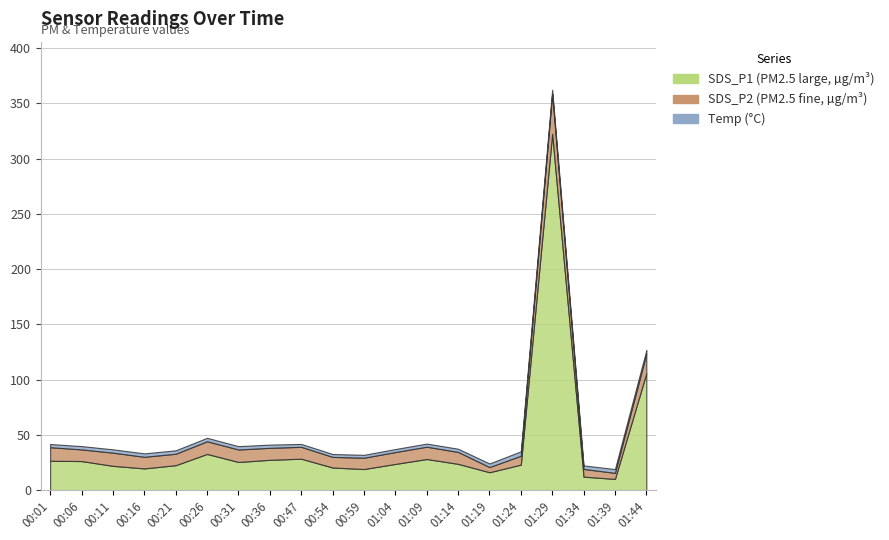

Reading right to left, extract all data points from this chart.

SDS_P1: 105.8	10.1	12.2	322.6	23.0	16.1	23.7	28.1	23.6	19.0	20.4	28.4	27.4	25.4	32.7	22.5	19.6	21.9	26.2	26.5
SDS_P2: 17.7	5.5	7.0	36.3	8.0	4.7	10.8	11.2	10.8	10.2	9.6	10.8	10.8	11.3	11.5	10.4	10.5	11.9	10.5	12.3
Temp: 3.2	3.4	3.2	3.6	4.0	3.2	2.9	2.8	2.7	2.6	2.6	2.6	2.9	3.0	3.1	3.1	3.1	3.0	3.0	2.9